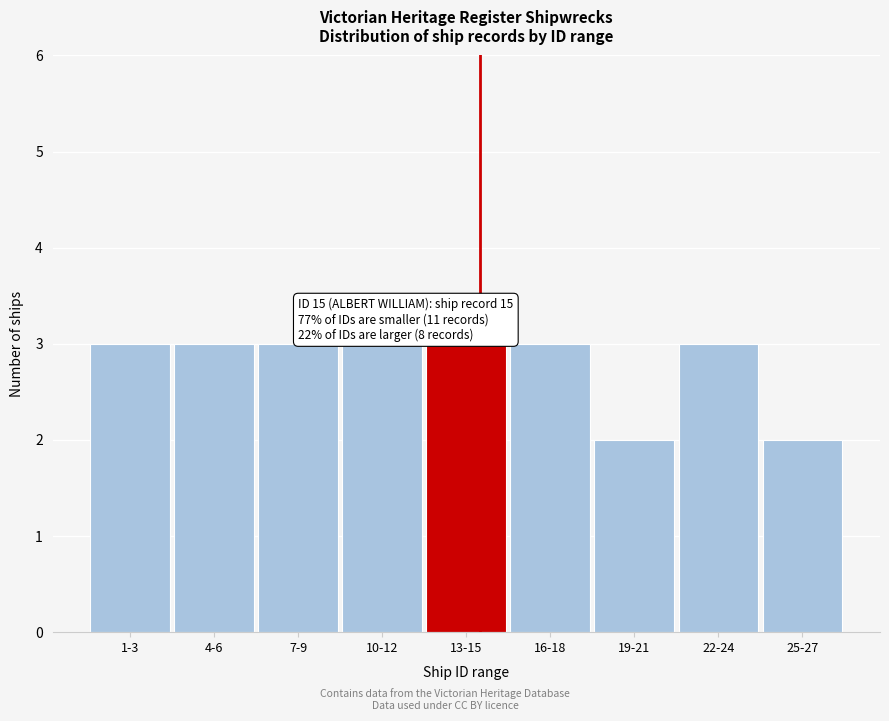

Reading right to left, transcribe all the data shown in this chart.

25-27=2	22-24=3	19-21=2	16-18=3	13-15=3	10-12=3	7-9=3	4-6=3	1-3=3